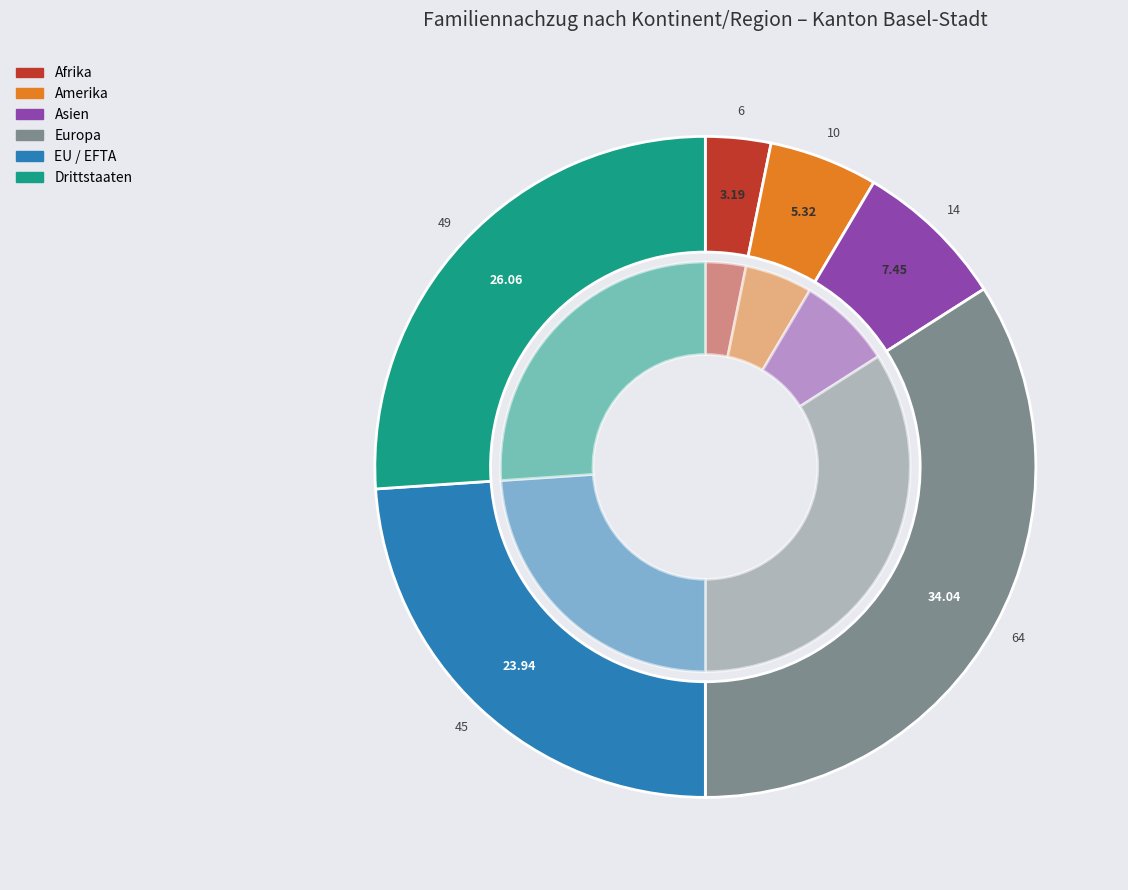

True or false: Amerika accounts for 1% of the total.

False